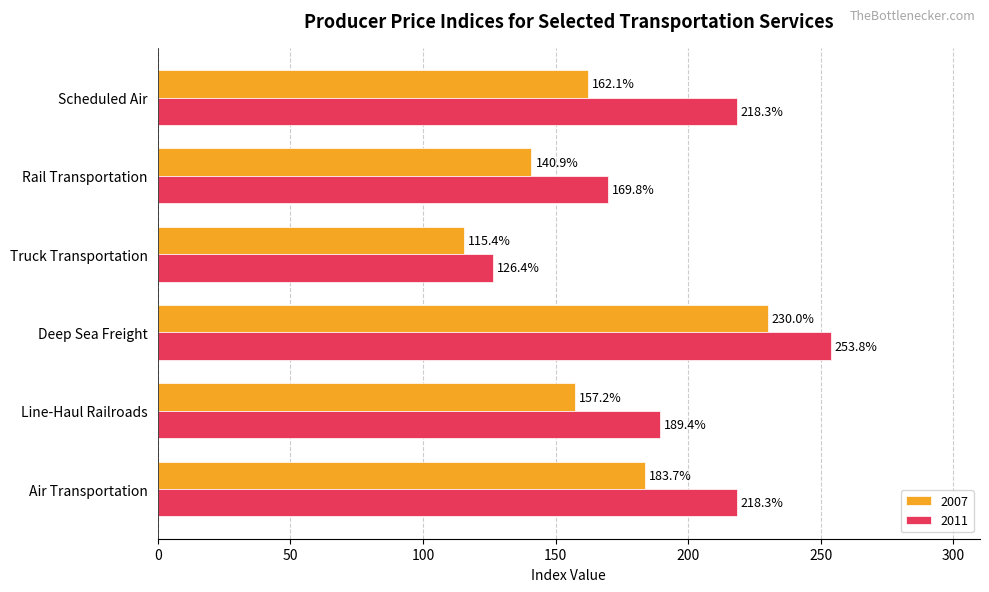

True or false: 2011 has a value of 253.8 at Deep Sea Freight.

True